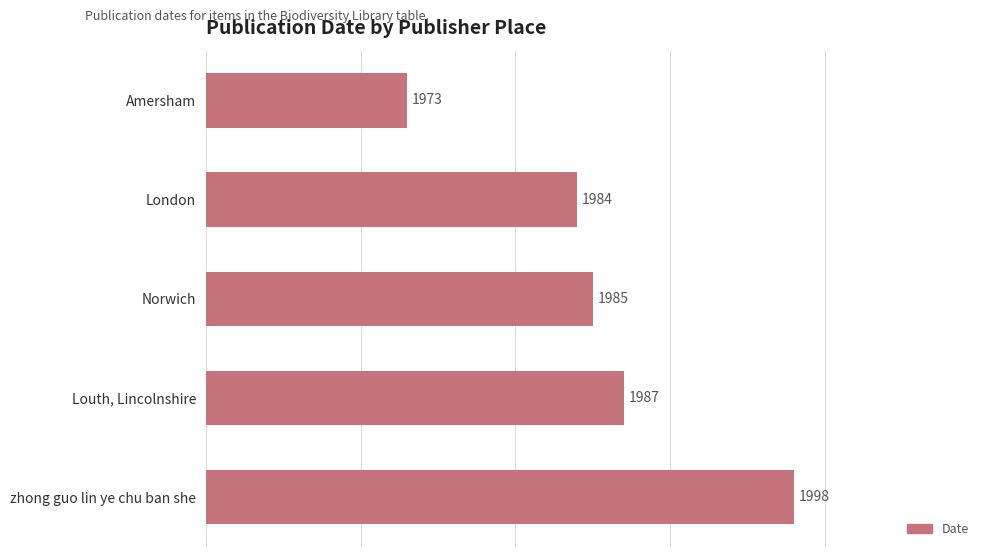

What is the difference between the maximum and minimum values?

25